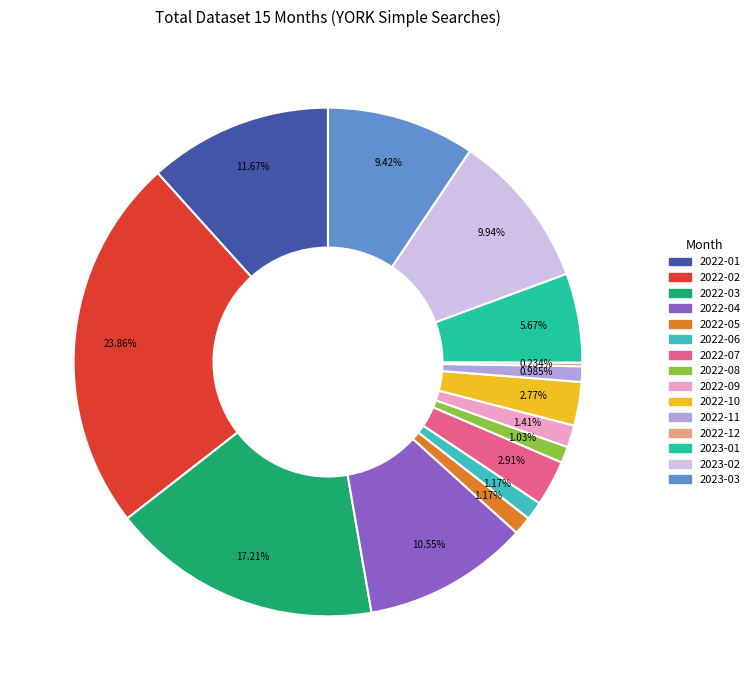

Is it true that 2022-05 is 11% of the pie?

False